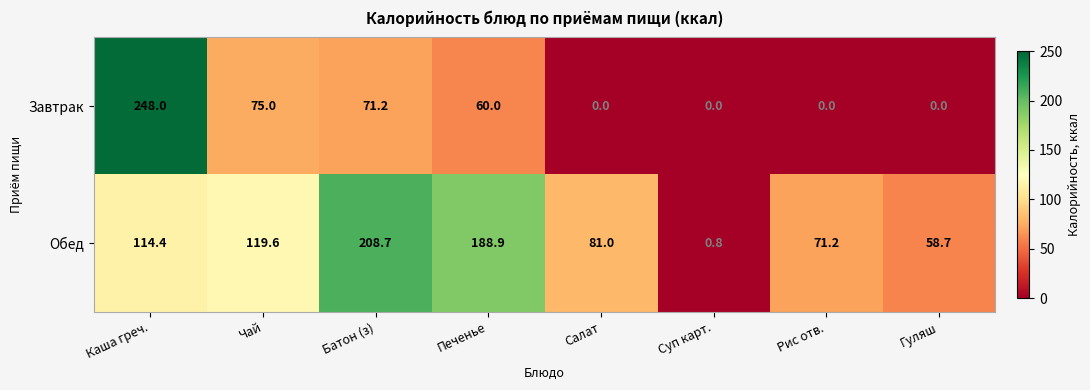

Reading left to right, list all the values displayed in this chart.

Завтрак: 248.0	75.0	71.2	60.0	0.0	0.0	0.0	0.0
Обед: 114.4	119.6	208.7	188.9	81.0	0.8	71.2	58.7